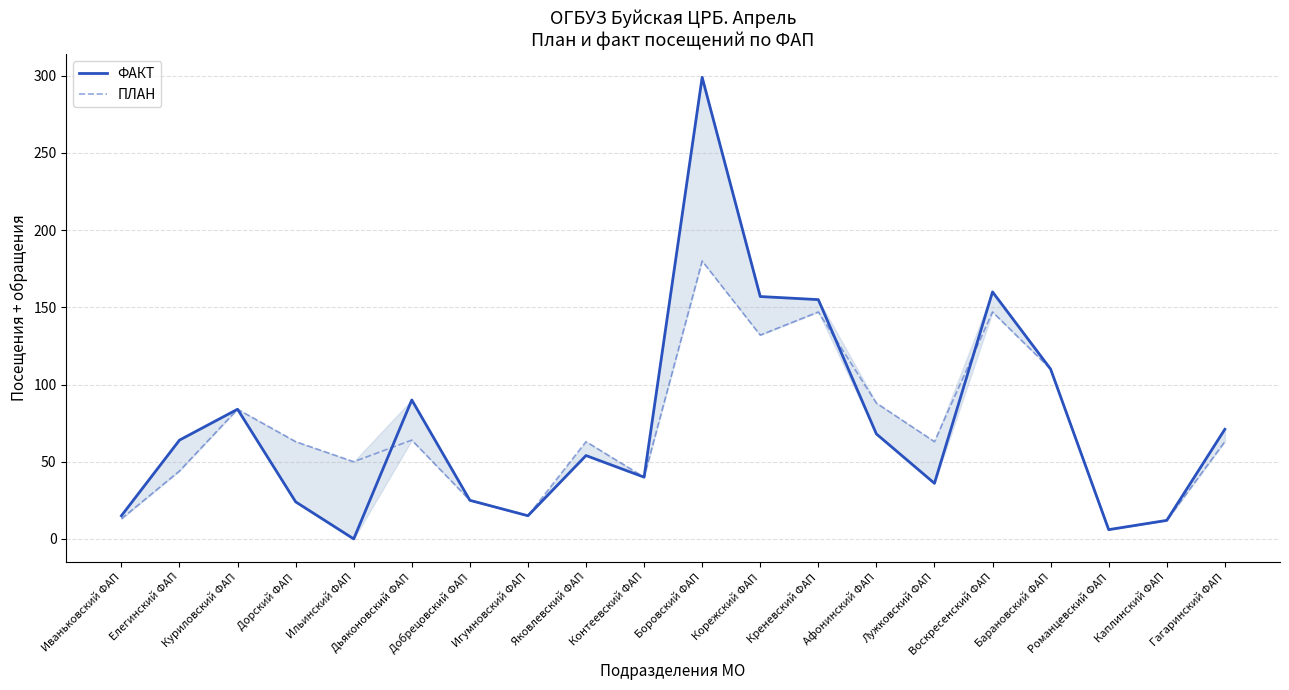

Where is ФАКТ nearest to the value 149?

Креневский ФАП